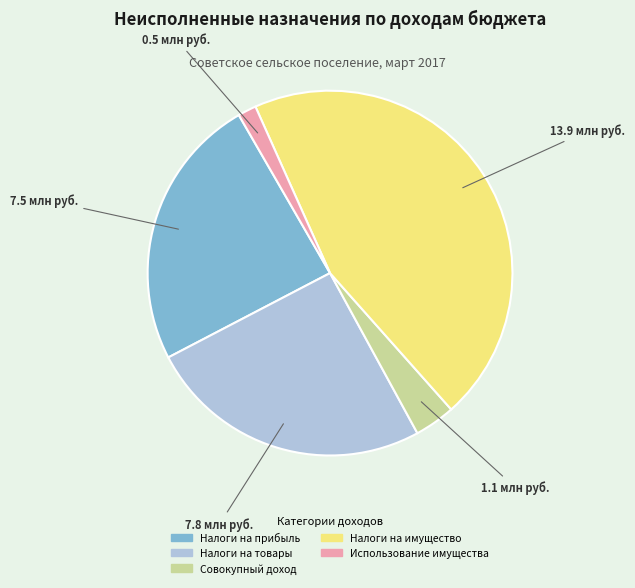

Does any single category account for the majority?

No